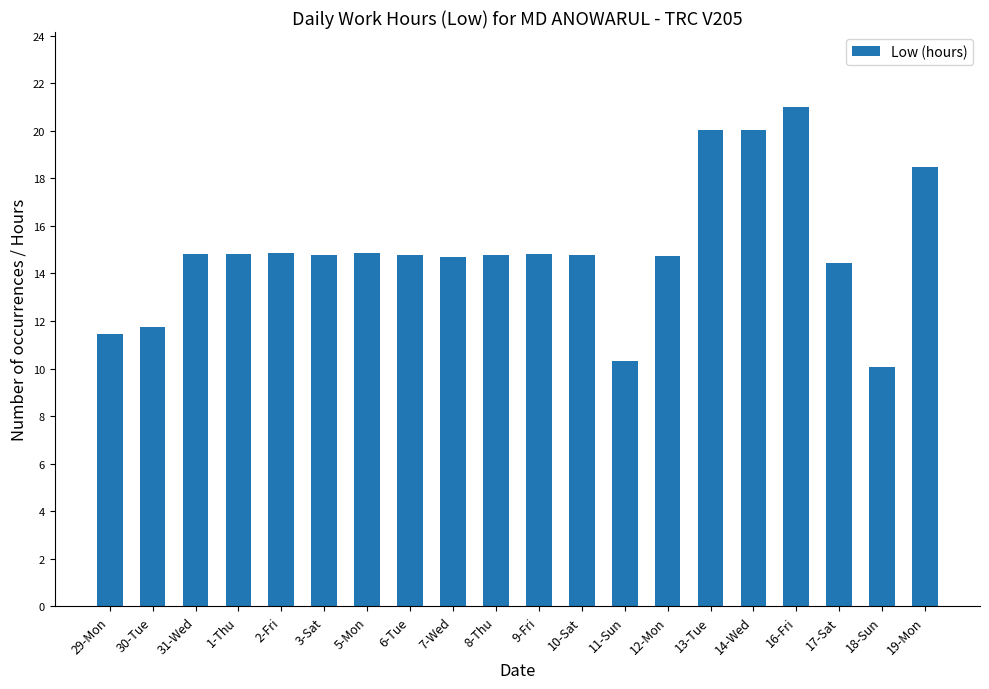

What is the difference between the maximum and minimum values?

10.9